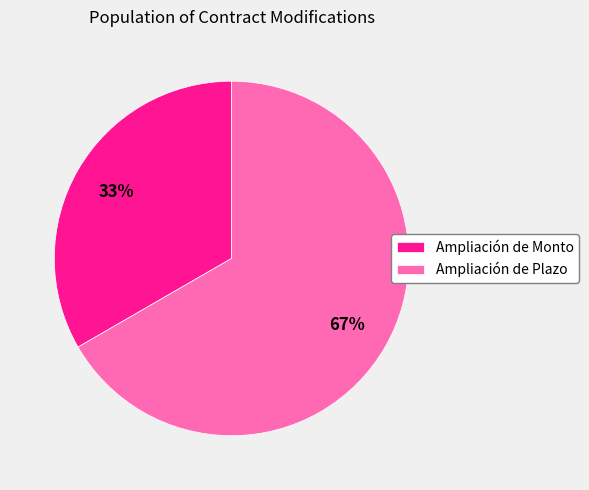

Is there a majority slice in this chart?

Yes